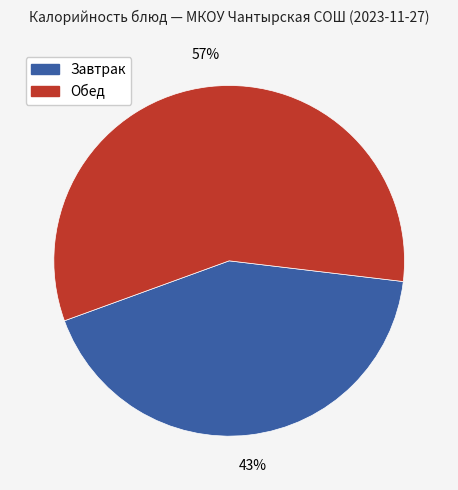

To the nearest percent, what is the average slice percentage?

50%